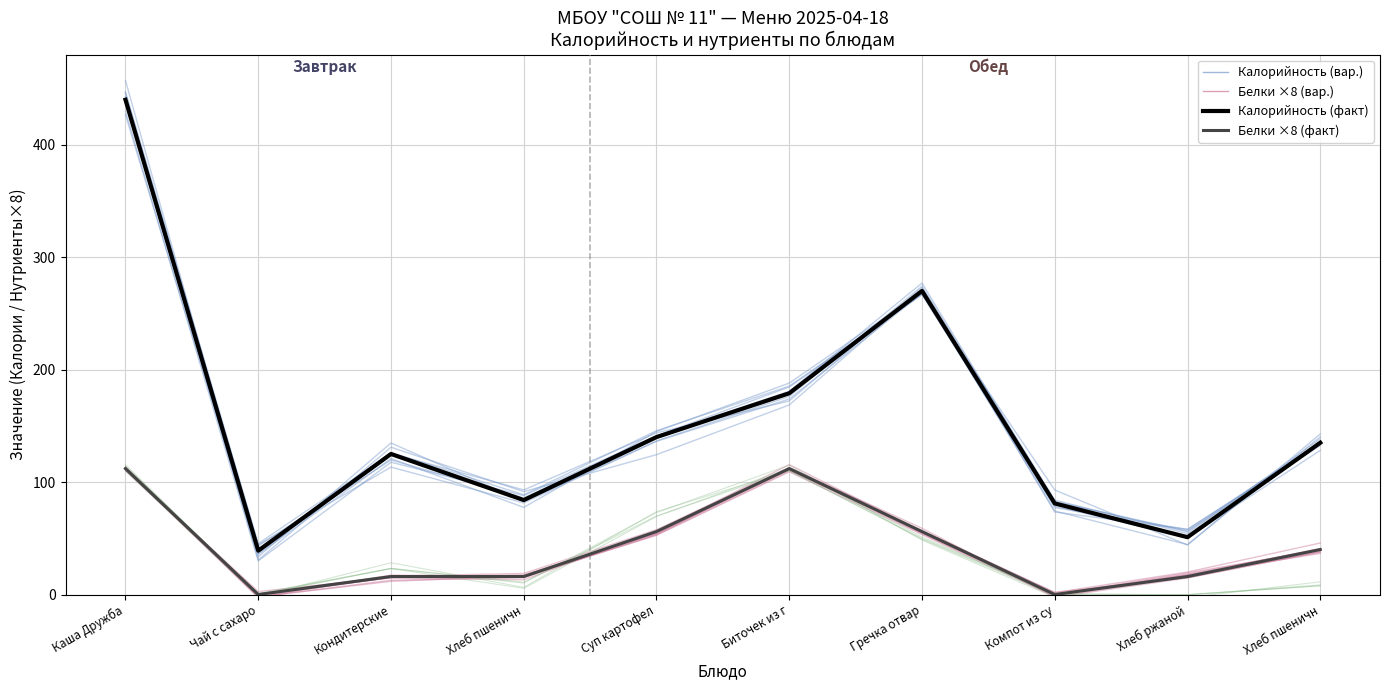

Where do Жиры (×8) and Белки (×8) first cross each other?

Чай с сахаро and Кондитерские